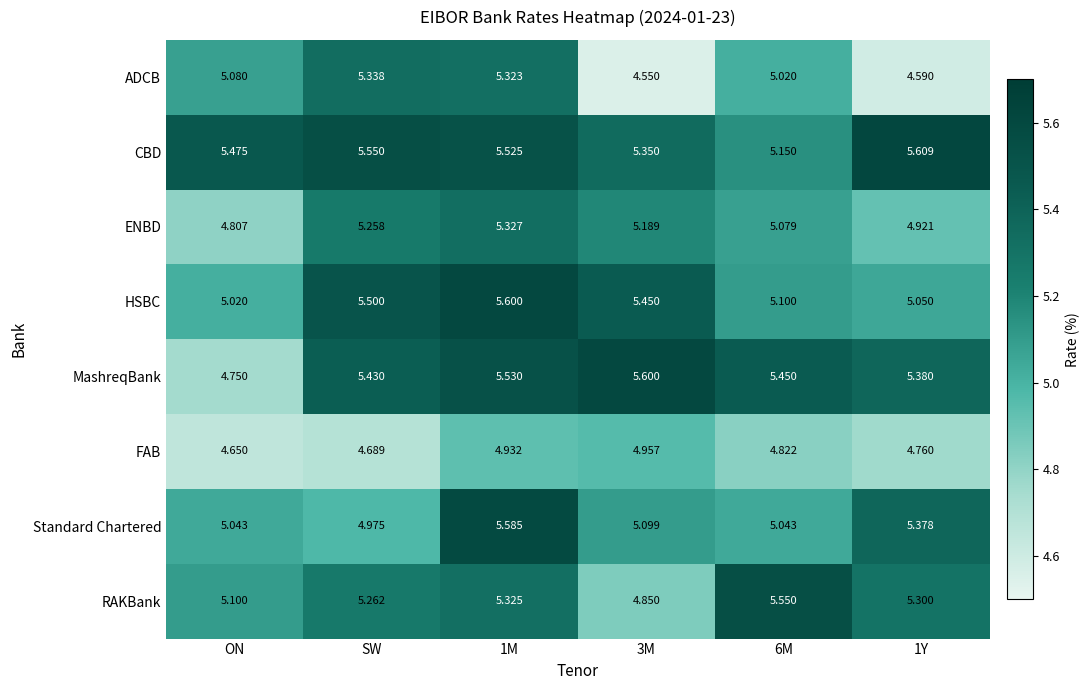

Which series has the largest range (max minus min)?

MashreqBank